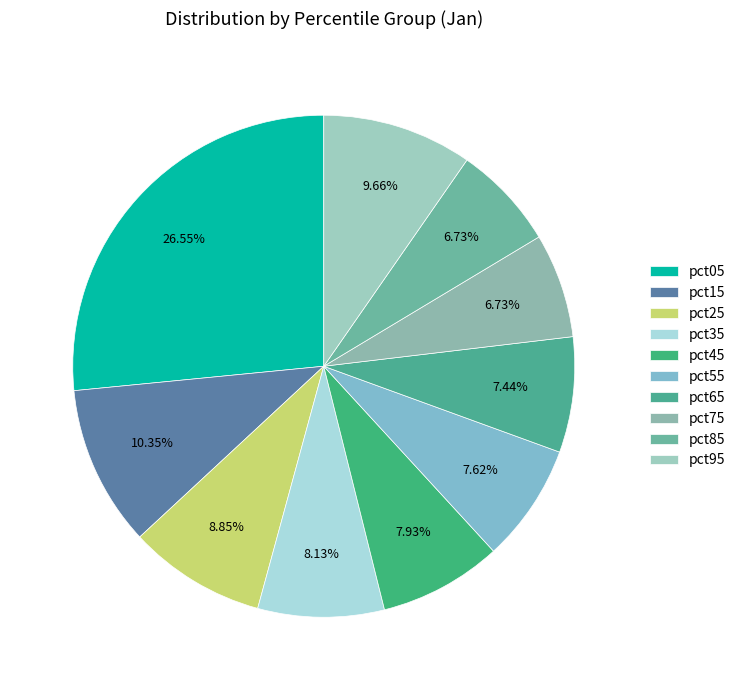

How many segments does this pie chart have?

10